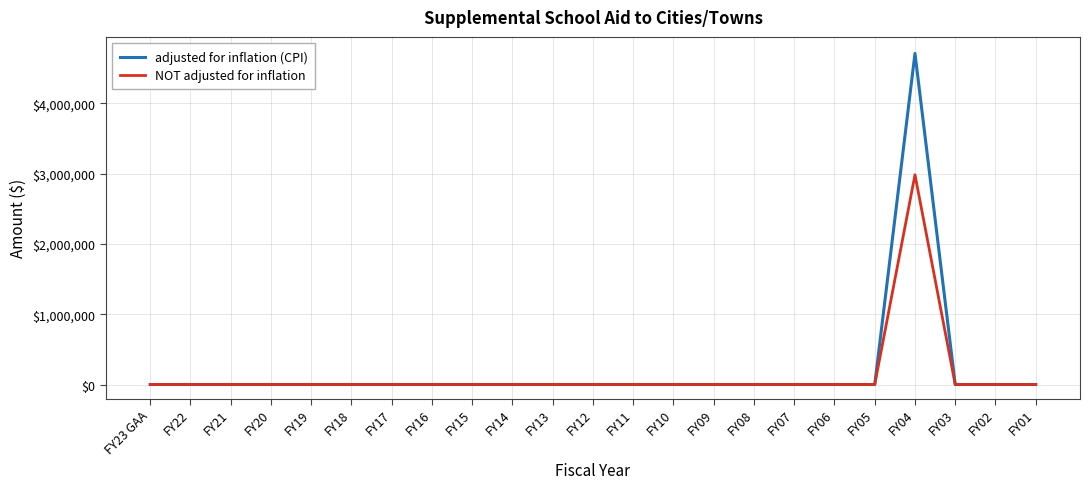

Reading left to right, transcribe all the data shown in this chart.

adjusted for inflation (CPI): 0	0	0	0	0	0	0	0	0	0	0	0	0	0	0	0	0	0	0	4709770	0	0	0
NOT adjusted for inflation: 0	0	0	0	0	0	0	0	0	0	0	0	0	0	0	0	0	0	0	2983671	0	0	0